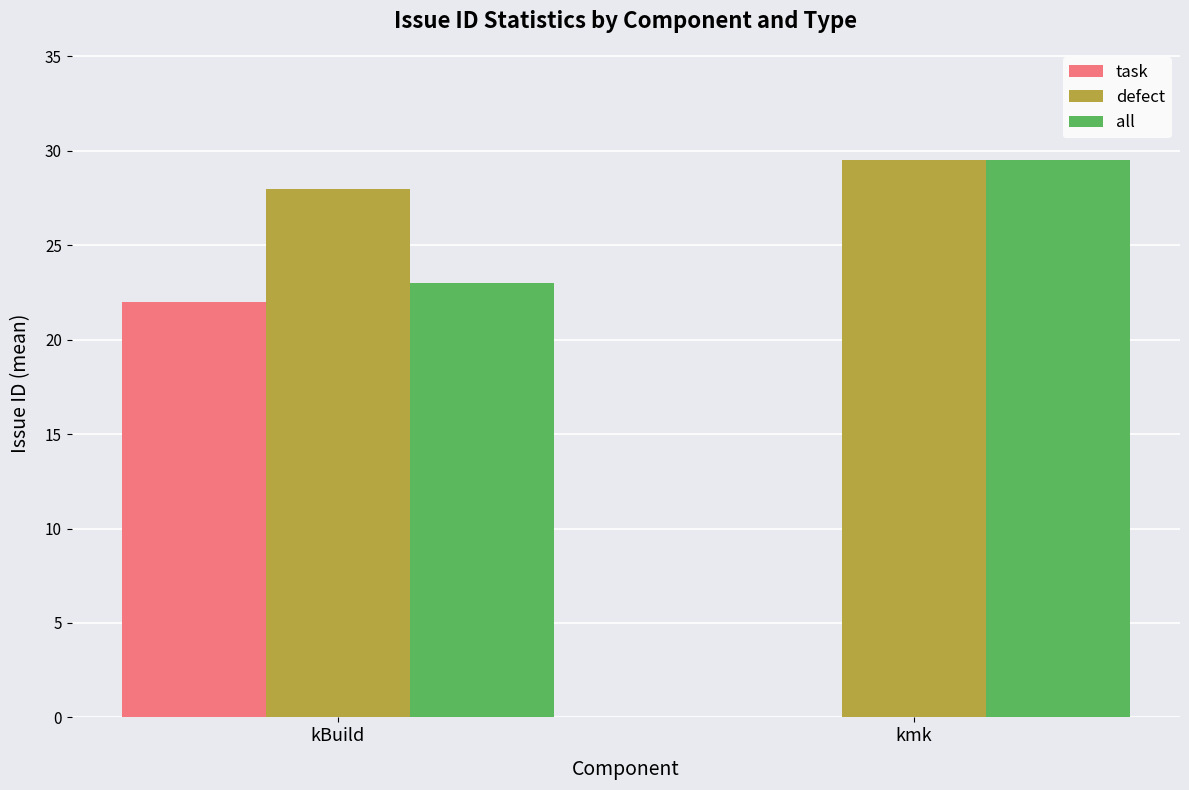

The all series shows 23.0 at kBuild. True or false?

True